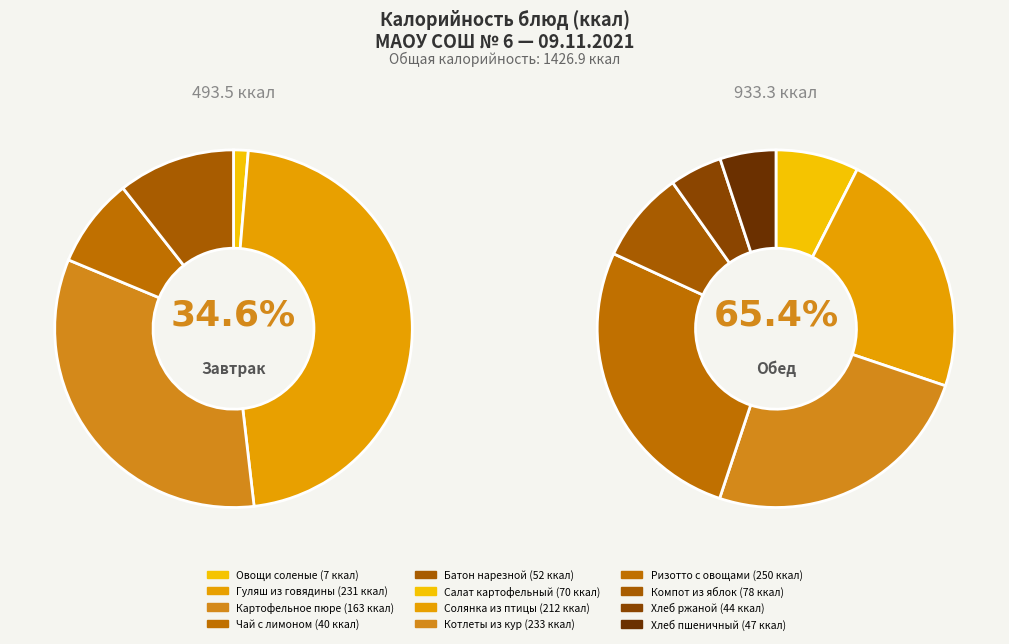

What is the change in value from Овощи соленые to Хлеб пшеничный?

+40.7